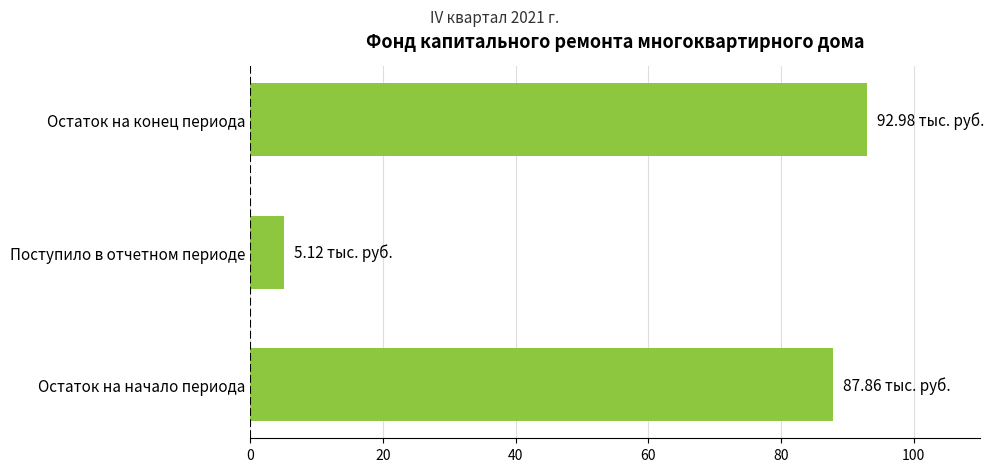

Between Остаток на конец периода and Остаток на начало периода, which is larger?

Остаток на конец периода